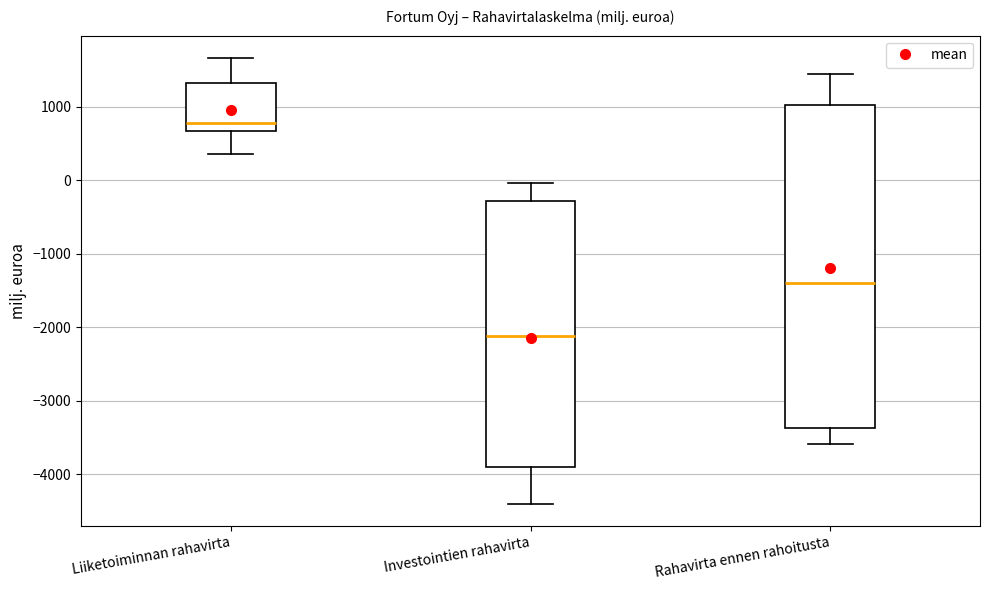

Reading left to right, read every box against the y-axis: the position of its median line, the range the box covers, and the ends of its whiskers. The values are not printed on the chart, so give them approximately, as read against the axis.

Liiketoiminnan rahavirta: median 800, box 700 to 1300, whiskers 400 to 1700
Investointien rahavirta: median -2100, box -3900 to -300, whiskers -4400 to 0
Rahavirta ennen rahoitusta: median -1400, box -3400 to 1000, whiskers -3600 to 1400